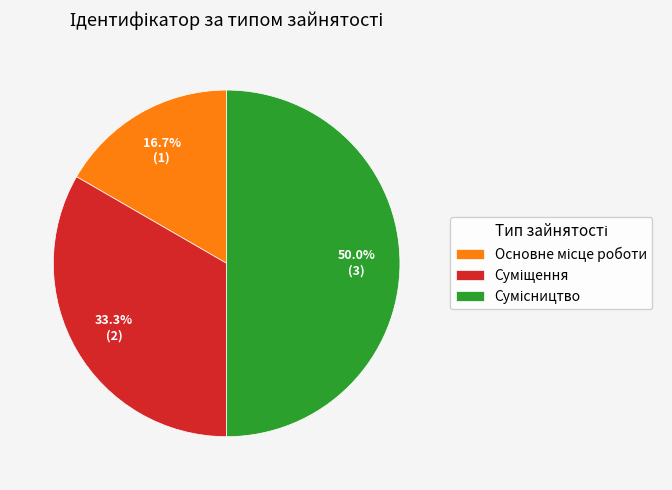

What percentage is the Суміщення slice, to the nearest percent?

33%